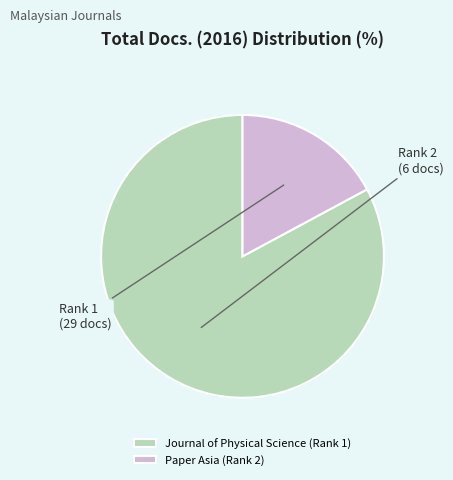

Combined, do Paper Asia (Rank 2) and Journal of Physical Science (Rank 1) account for over 50%?

Yes